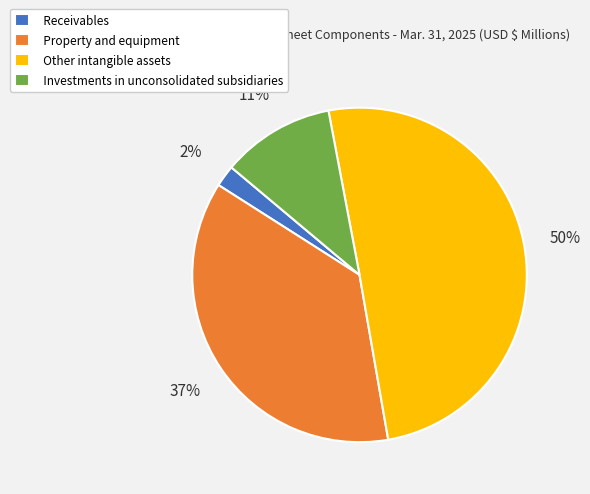

Which category has the biggest portion of the pie?

Other intangible assets